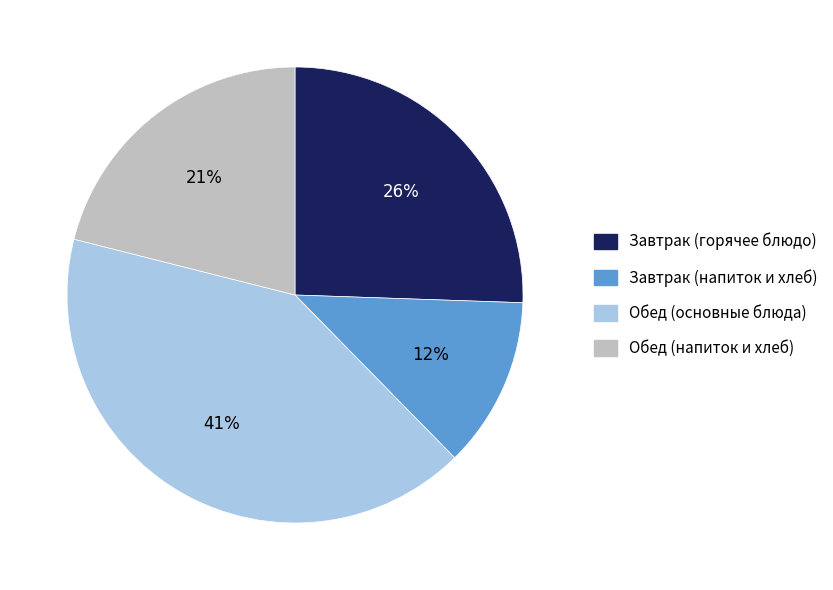

Does Завтрак (горячее блюдо) account for over 50% of the chart?

No